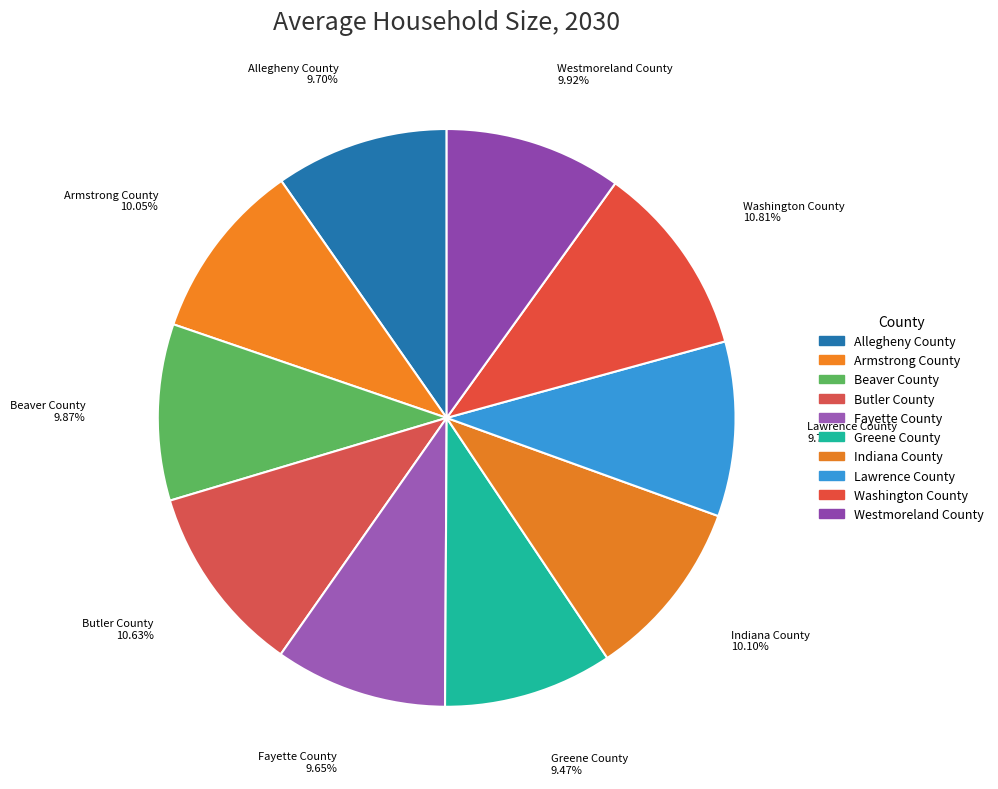

What percentage is the Allegheny County slice, to the nearest percent?

10%